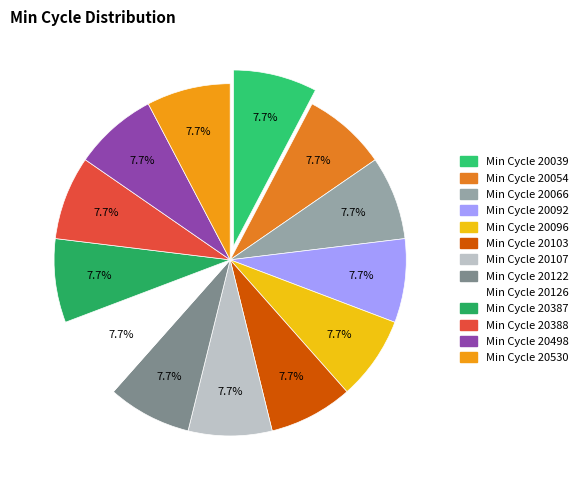

Rank the categories by value from lowest to highest.

20498, 20107, 20066, 20388, 20387, 20530, 20103, 20092, 20122, 20126, 20096, 20039, 20054